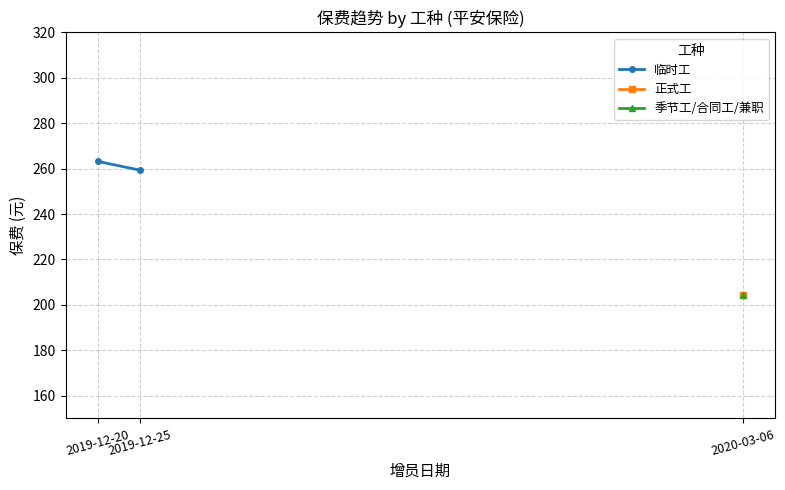

List the labels in order of value, largest first.

2019-12-20, 2019-12-25